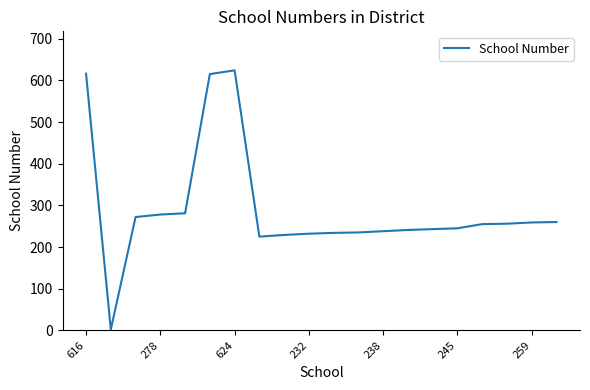

What is the difference between the maximum and minimum values?

622